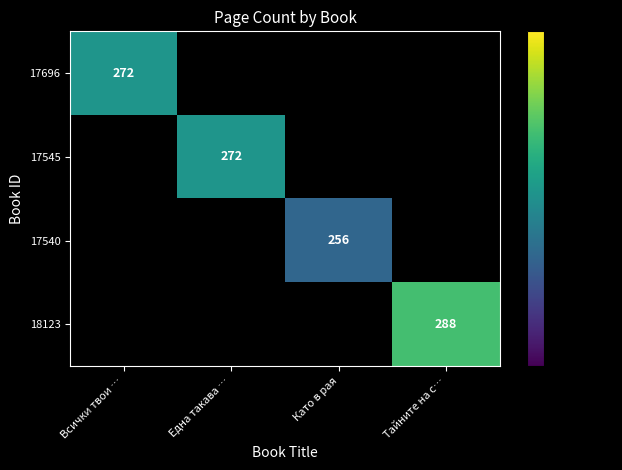

What is the greatest value displayed?

288.0